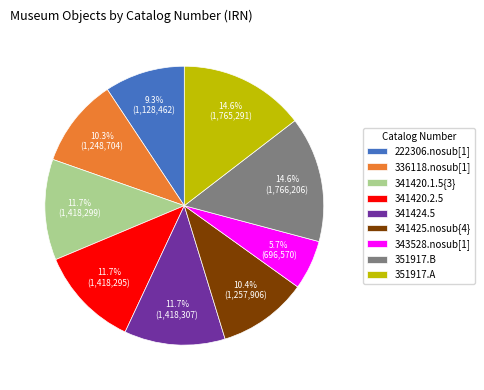

To the nearest percent, what portion does 341424.5 represent?

12%